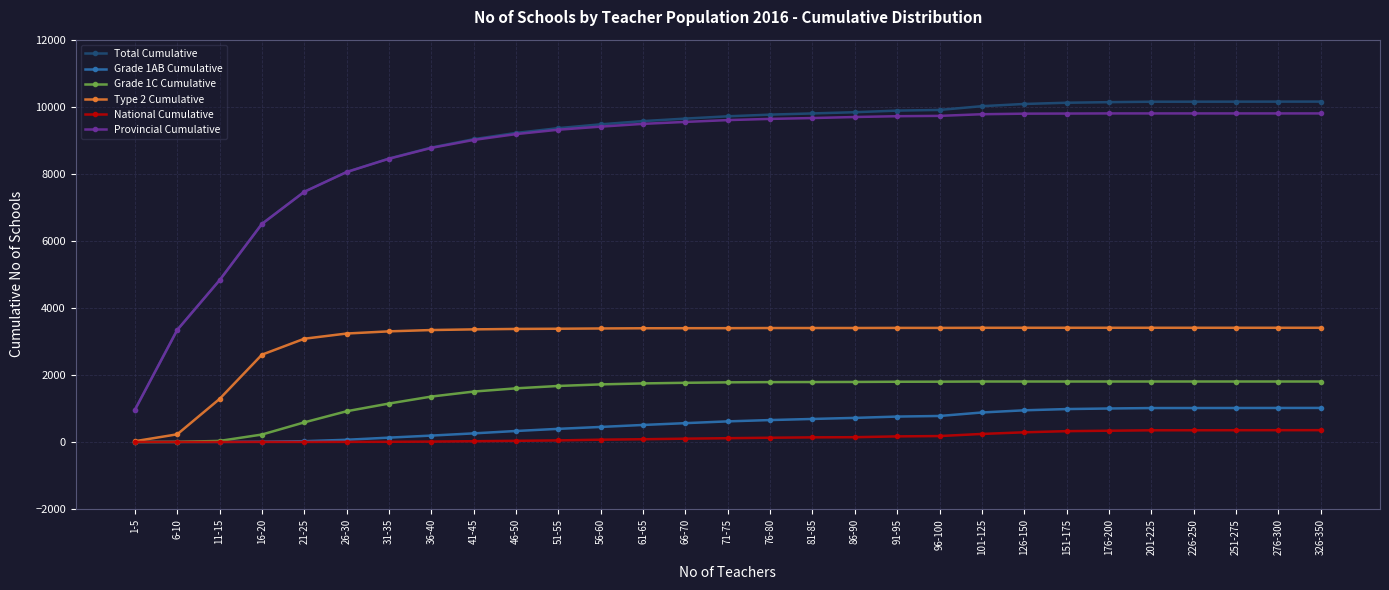

What is the sum of the Type 2 Cumulative values at 201-225 and 31-35?

6707